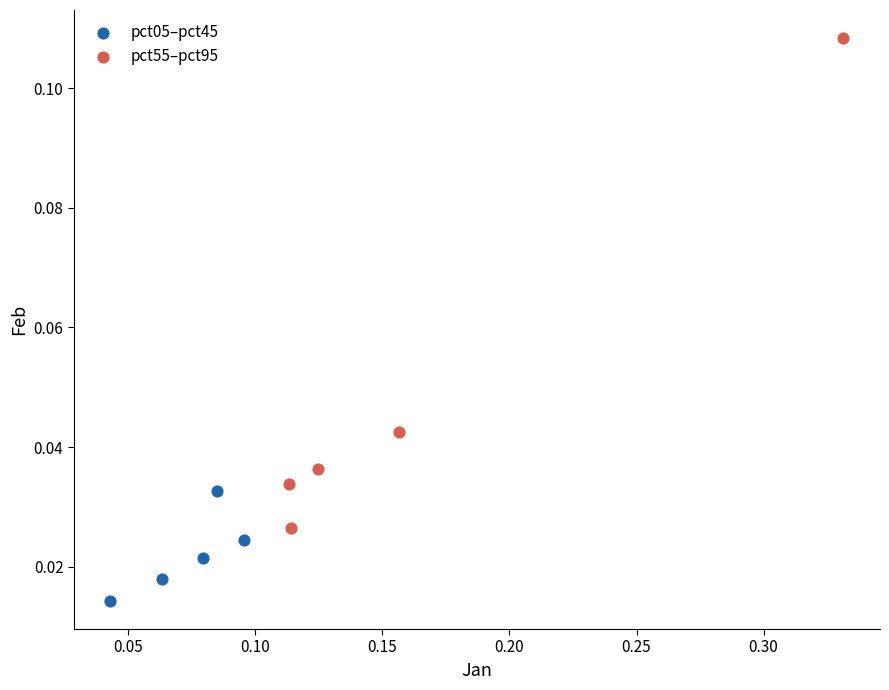

Which series contains the highest Y value?

pct55–pct95